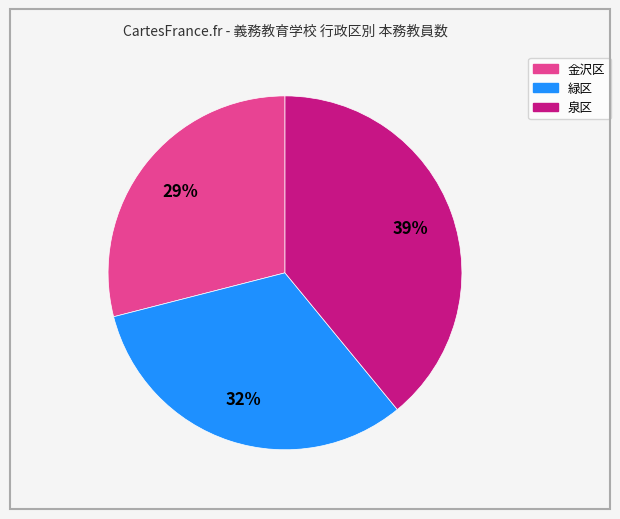

Does any single category account for the majority?

No